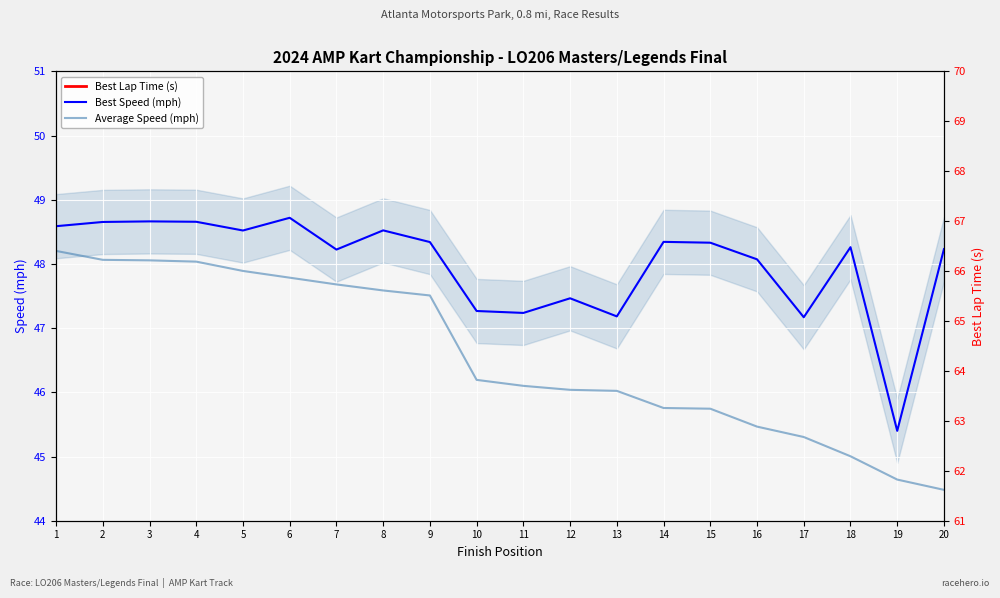

Between 12 and 14, which series saw the biggest shift?

Best Lap Time (s)